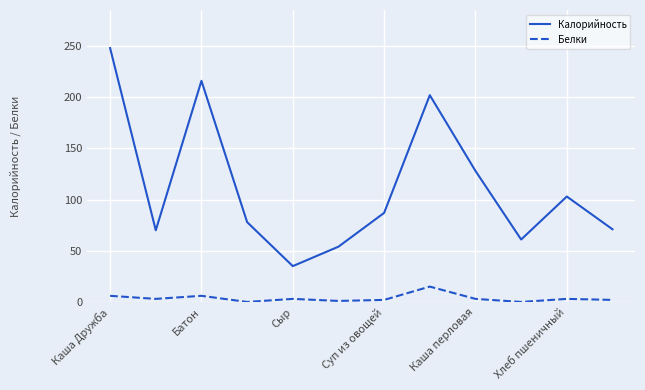

True or false: Калорийность has more than 1 points higher than both neighbors.

True